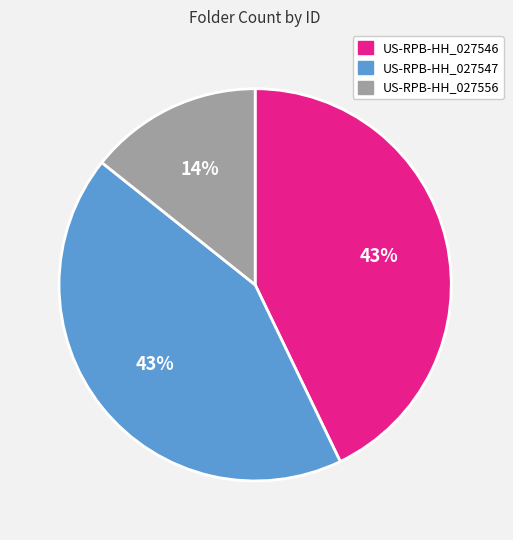

Which category has the smallest portion of the pie?

US-RPB-HH_027556